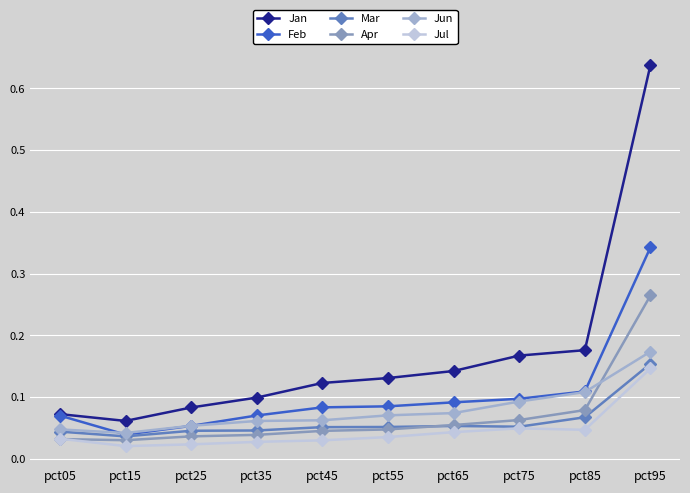

True or false: Mar has more than 0 interior local peaks.

True